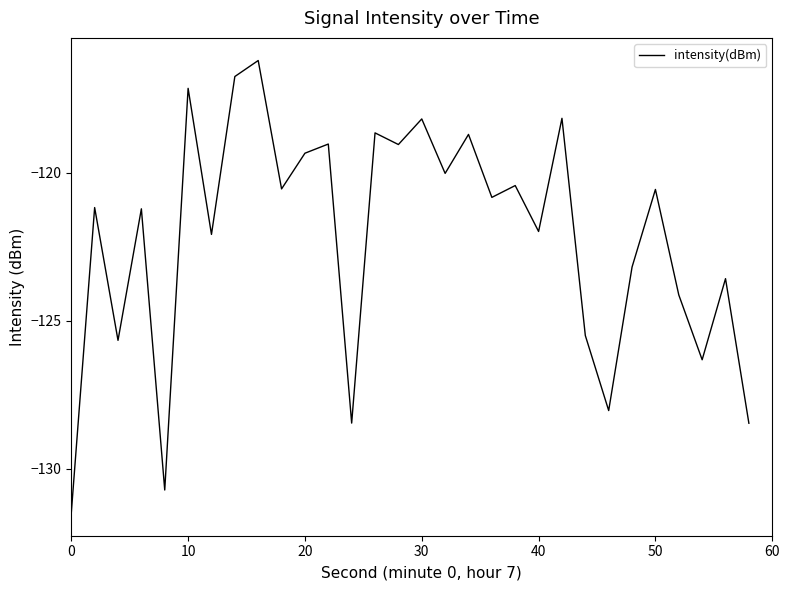

What is the minimum value shown in the chart?

-131.5